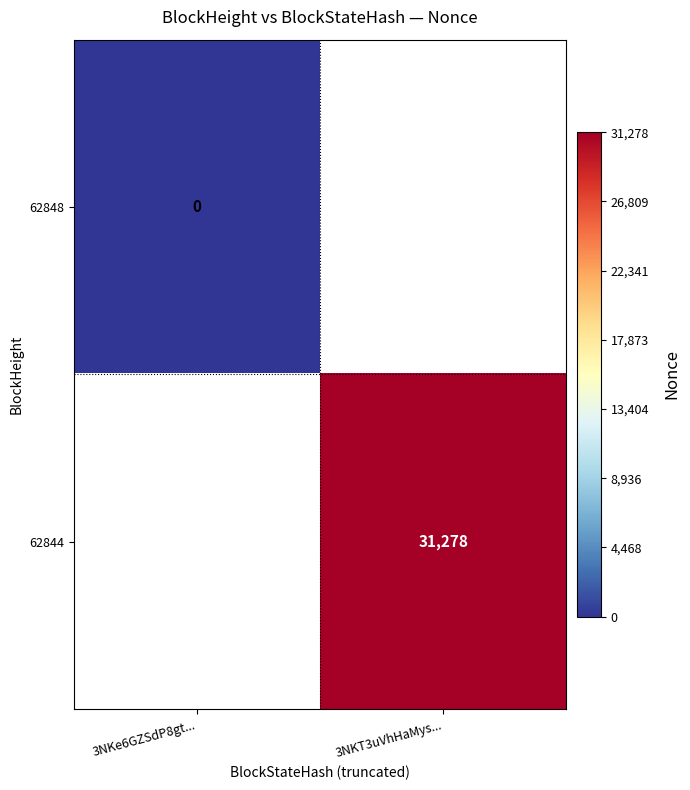

Rank the series by their average value, from highest to lowest.

62848, 62844